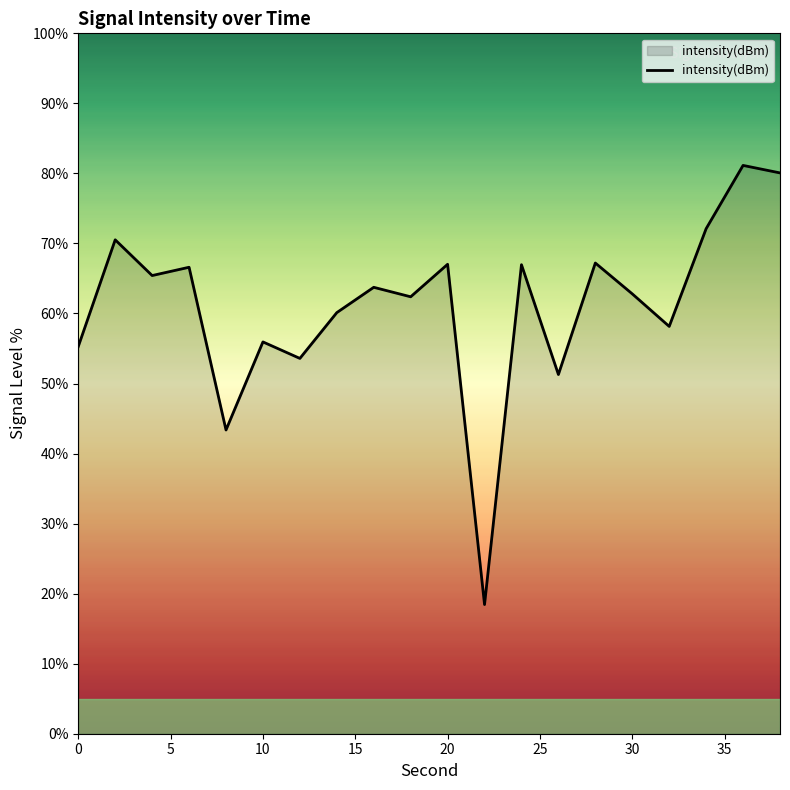

What is the greatest value displayed?

81.1